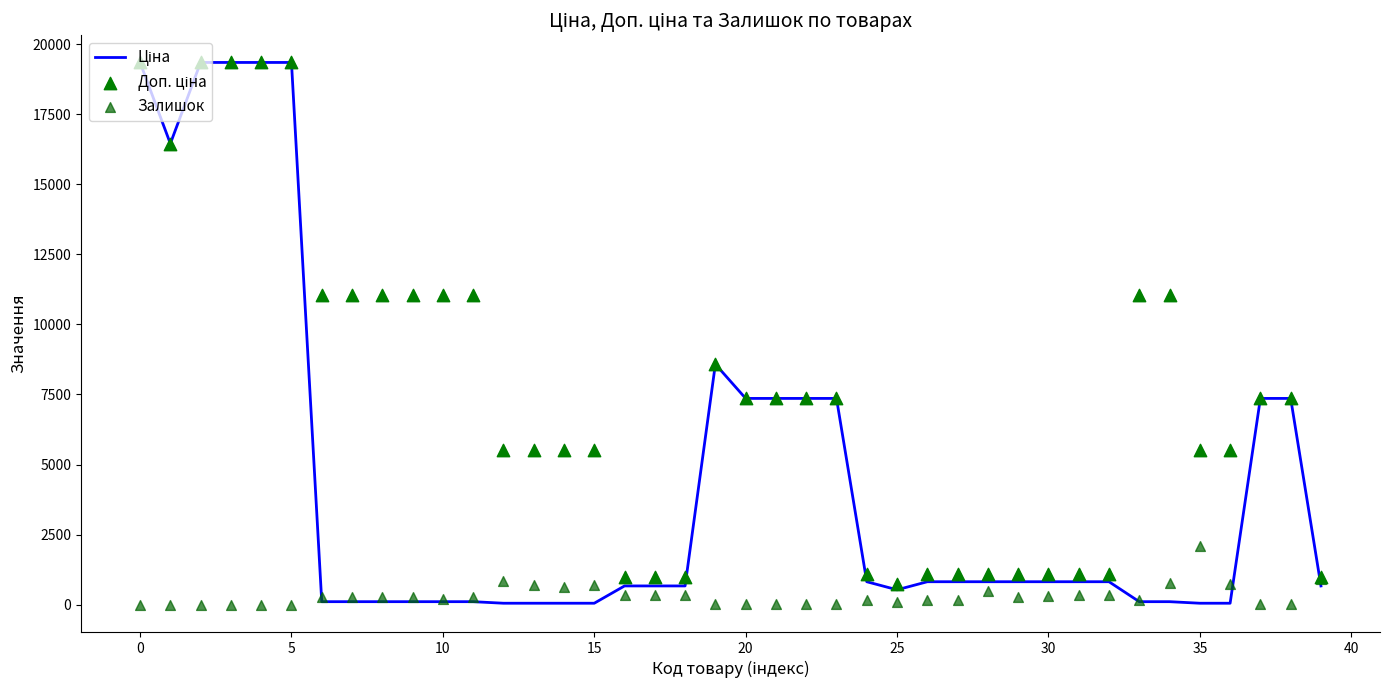

At how many categories does at least one series exceed 946?

39